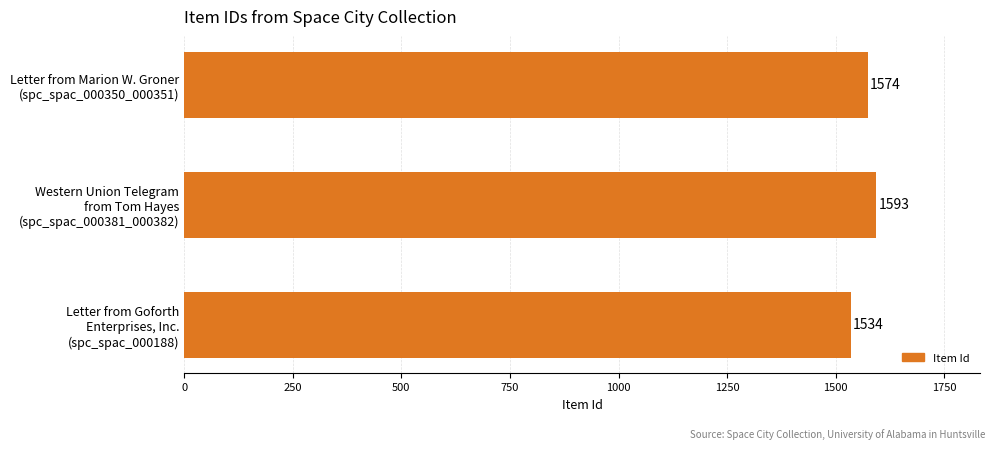

How many values are between 1534 and 1593?

3